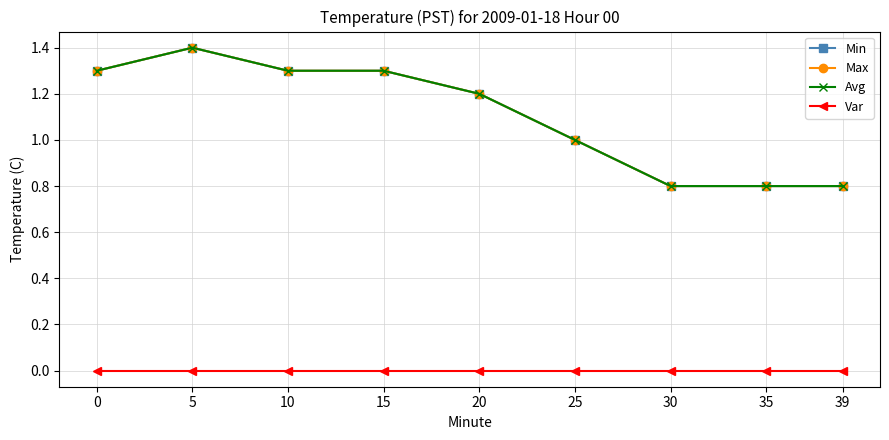

Reading right to left, transcribe all the data shown in this chart.

Min: 39=0.8	35=0.8	30=0.8	25=1.0	20=1.2	15=1.3	10=1.3	5=1.4	0=1.3
Max: 39=0.8	35=0.8	30=0.8	25=1.0	20=1.2	15=1.3	10=1.3	5=1.4	0=1.3
Avg: 39=0.8	35=0.8	30=0.8	25=1.0	20=1.2	15=1.3	10=1.3	5=1.4	0=1.3
Var: 39=0.0	35=0.0	30=0.0	25=0.0	20=0.0	15=0.0	10=0.0	5=0.0	0=0.0